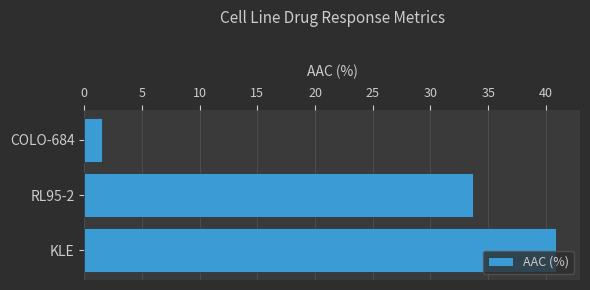

What is the label of the 1st bar from the top?

COLO-684